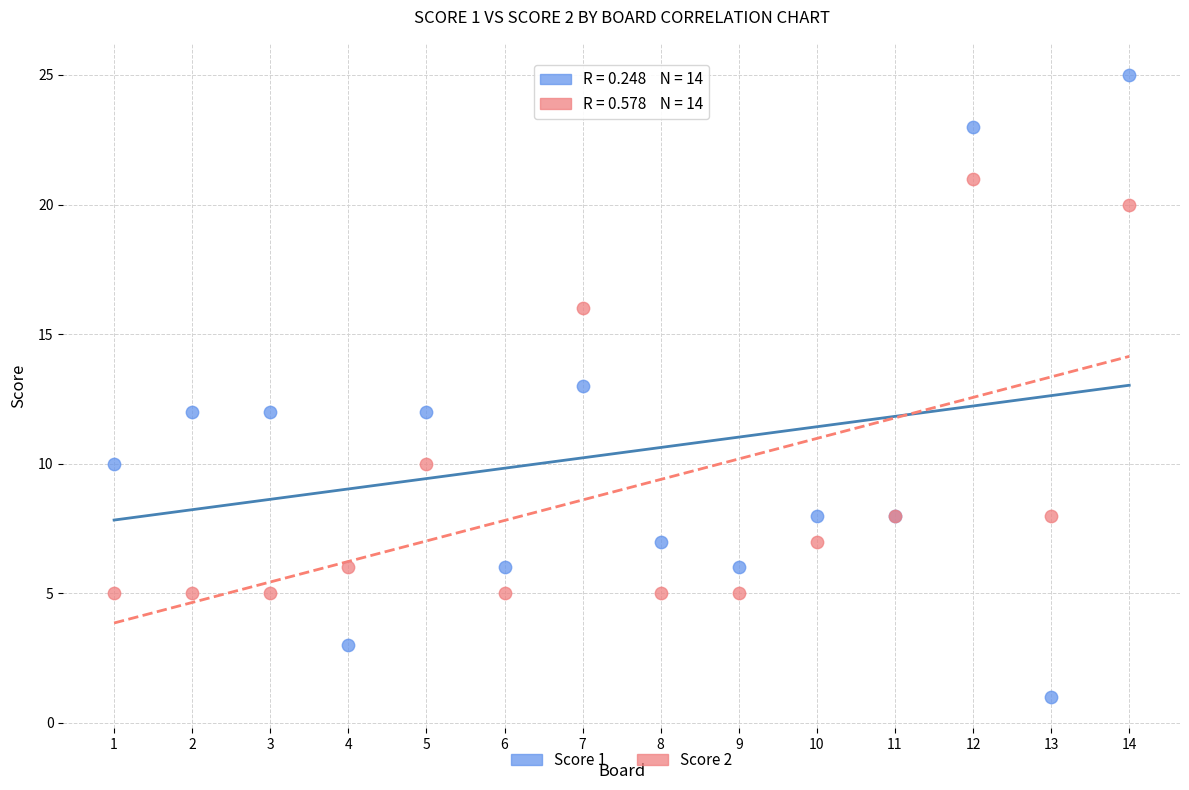

What are all the series names shown in the legend?

Score 1, Score 2